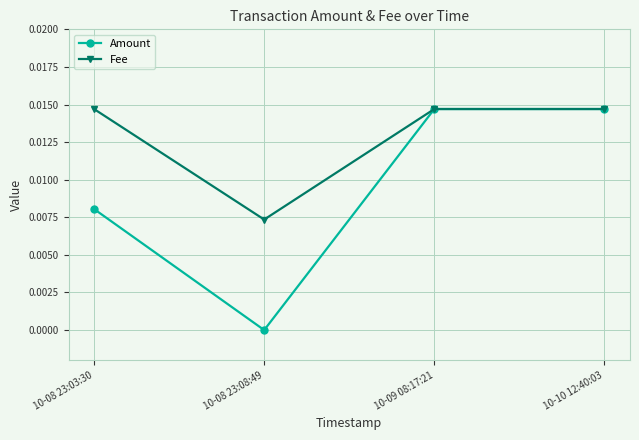

List the series in order of their overall mean, lowest first.

Amount, Fee